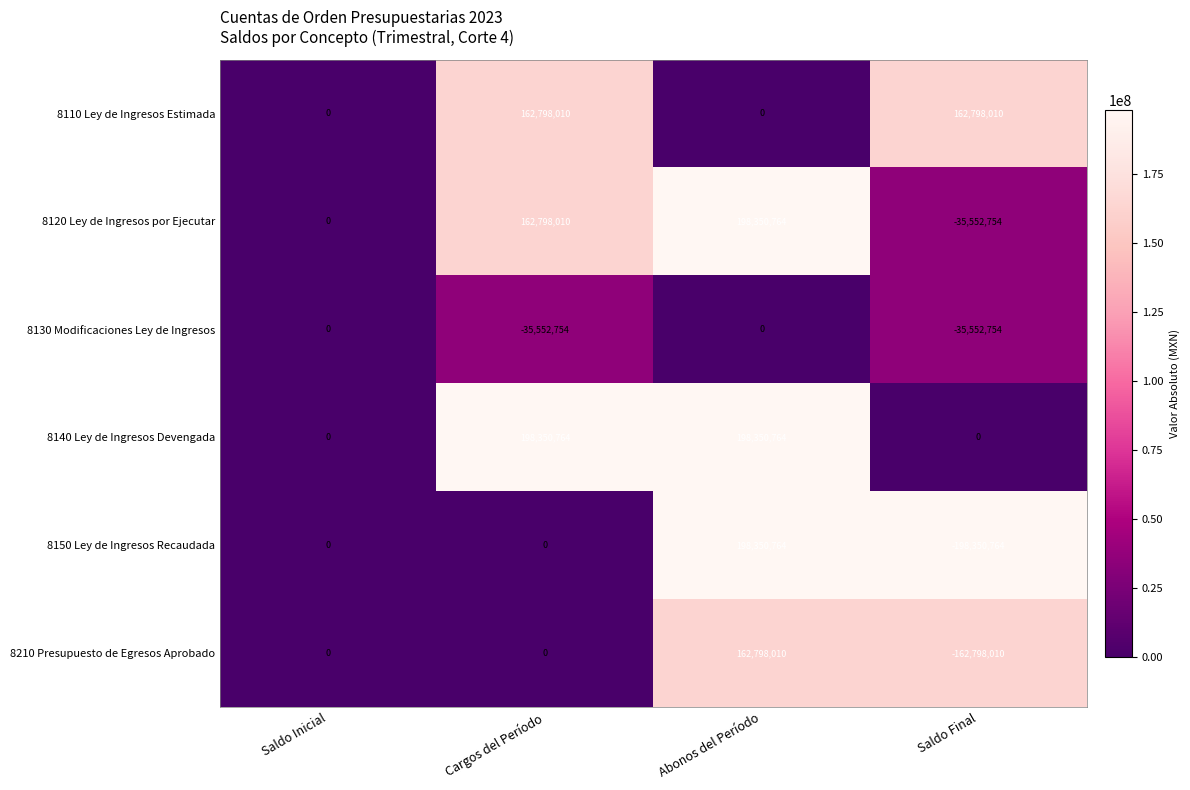

Reading left to right, extract all data points from this chart.

8110 Ley de Ingresos Estimada: Saldo Inicial=0	Cargos del Período=162798010	Abonos del Período=0	Saldo Final=162798010
8120 Ley de Ingresos por Ejecutar: Saldo Inicial=0	Cargos del Período=162798010	Abonos del Período=198350764	Saldo Final=-35552754
8130 Modificaciones Ley de Ingresos: Saldo Inicial=0	Cargos del Período=-35552754	Abonos del Período=0	Saldo Final=-35552754
8140 Ley de Ingresos Devengada: Saldo Inicial=0	Cargos del Período=198350764	Abonos del Período=198350764	Saldo Final=0
8150 Ley de Ingresos Recaudada: Saldo Inicial=0	Cargos del Período=0	Abonos del Período=198350764	Saldo Final=-198350764
8210 Presupuesto de Egresos Aprobado: Saldo Inicial=0	Cargos del Período=0	Abonos del Período=162798010	Saldo Final=-162798010